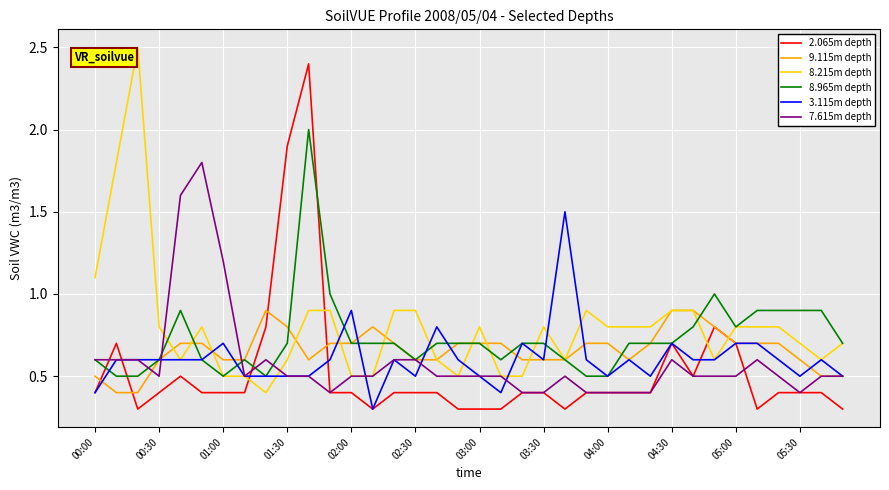

Reading left to right, list all the values displayed in this chart.

2.065m depth: 0.4	0.7	0.3	0.4	0.5	0.4	0.4	0.4	0.8	1.9	2.4	0.4	0.4	0.3	0.4	0.4	0.4	0.3	0.3	0.3	0.4	0.4	0.3	0.4	0.4	0.4	0.4	0.7	0.5	0.8	0.7	0.3	0.4	0.4	0.4	0.3
9.115m depth: 0.5	0.4	0.4	0.6	0.7	0.7	0.6	0.6	0.9	0.8	0.6	0.7	0.7	0.8	0.7	0.6	0.6	0.7	0.7	0.7	0.6	0.6	0.6	0.7	0.7	0.6	0.7	0.9	0.9	0.8	0.7	0.7	0.7	0.6	0.5	0.5
8.215m depth: 1.1	1.8	2.5	0.8	0.6	0.8	0.5	0.5	0.4	0.6	0.9	0.9	0.5	0.5	0.9	0.9	0.6	0.5	0.8	0.5	0.5	0.8	0.6	0.9	0.8	0.8	0.8	0.9	0.9	0.6	0.8	0.8	0.8	0.7	0.6	0.7
8.965m depth: 0.6	0.5	0.5	0.6	0.9	0.6	0.5	0.6	0.5	0.7	2.0	1.0	0.7	0.7	0.7	0.6	0.7	0.7	0.7	0.6	0.7	0.7	0.6	0.5	0.5	0.7	0.7	0.7	0.8	1.0	0.8	0.9	0.9	0.9	0.9	0.7
3.115m depth: 0.4	0.6	0.6	0.6	0.6	0.6	0.7	0.5	0.5	0.5	0.5	0.6	0.9	0.3	0.6	0.5	0.8	0.6	0.5	0.4	0.7	0.6	1.5	0.6	0.5	0.6	0.5	0.7	0.6	0.6	0.7	0.7	0.6	0.5	0.6	0.5
7.615m depth: 0.6	0.6	0.6	0.5	1.6	1.8	1.2	0.5	0.6	0.5	0.5	0.4	0.5	0.5	0.6	0.6	0.5	0.5	0.5	0.5	0.4	0.4	0.5	0.4	0.4	0.4	0.4	0.6	0.5	0.5	0.5	0.6	0.5	0.4	0.5	0.5